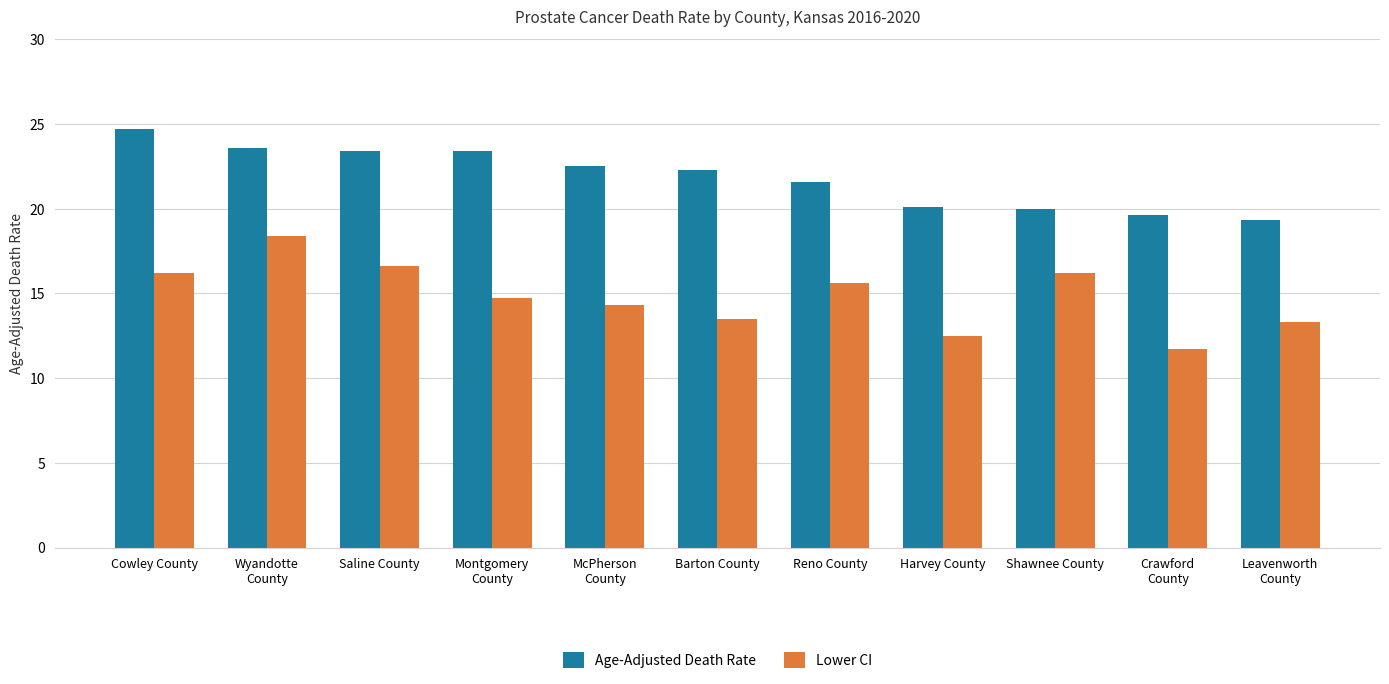

The Lower CI series shows 14.7 at Montgomery
County. True or false?

True